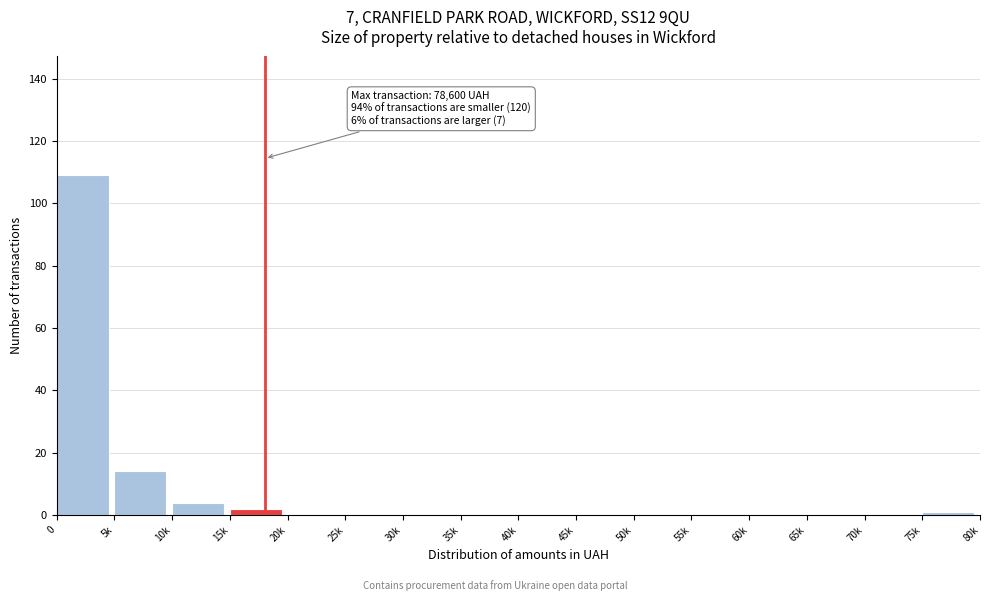

Reading right to left, what are all the values shown in this chart?

75k=1	70k=0	65k=0	60k=0	55k=0	50k=0	45k=0	40k=0	35k=0	30k=0	25k=0	20k=0	15k=2	10k=4	5k=14	0=109